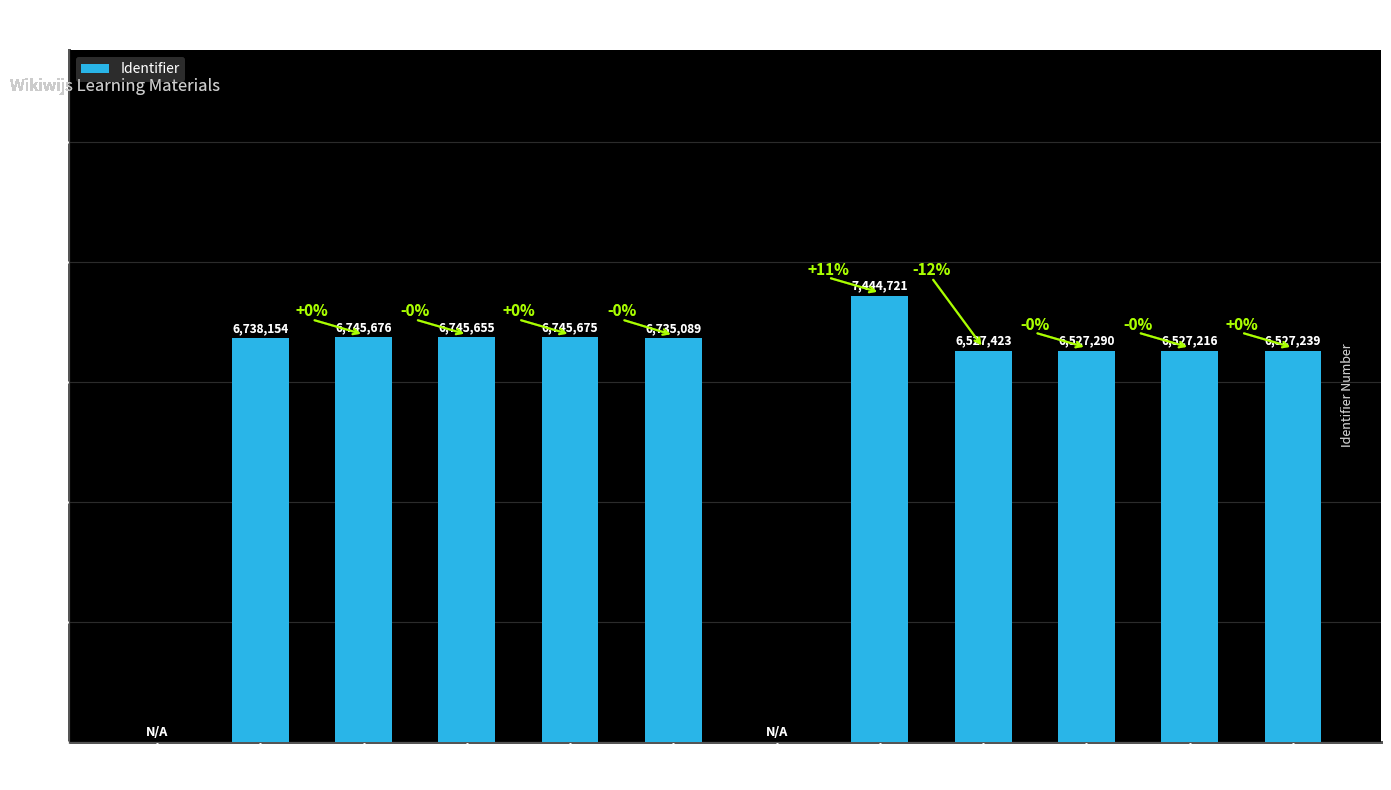

What is the maximum value shown in the chart?

7444721